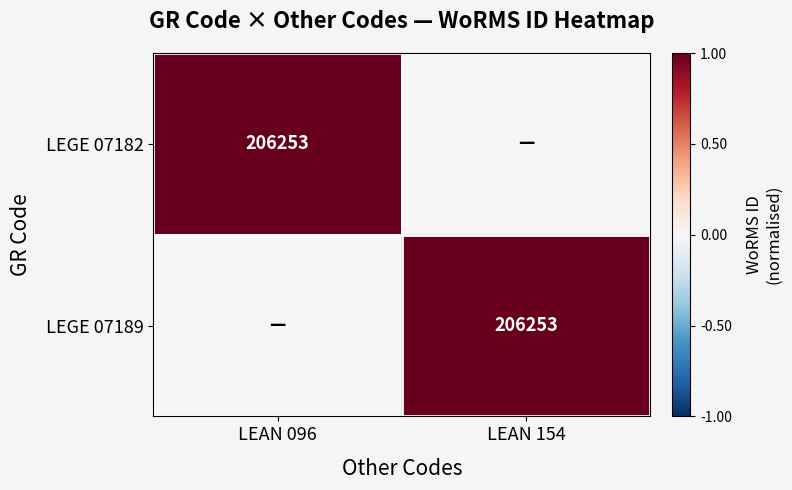

The value of LEGE 07182 at LEAN 096 is 90513. True or false?

False